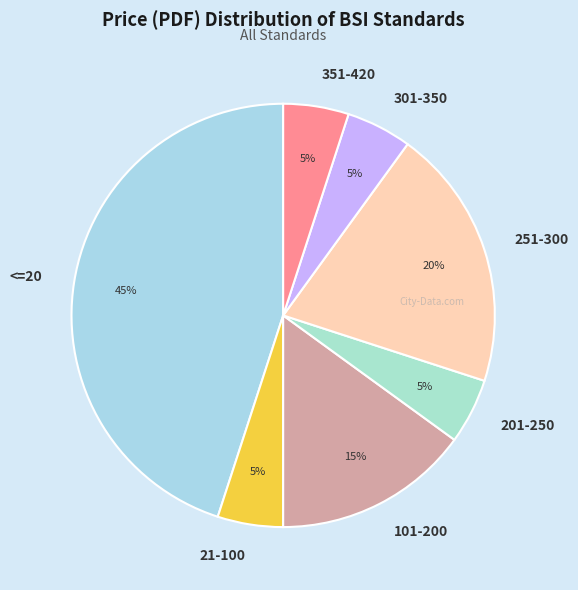

Does any single category account for the majority?

No